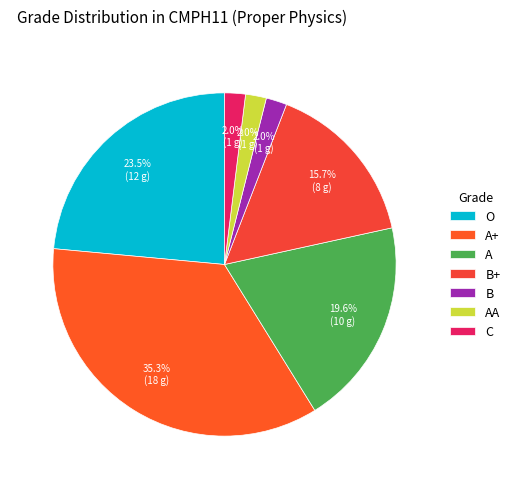

Is the sum of AA and O greater than half?

No